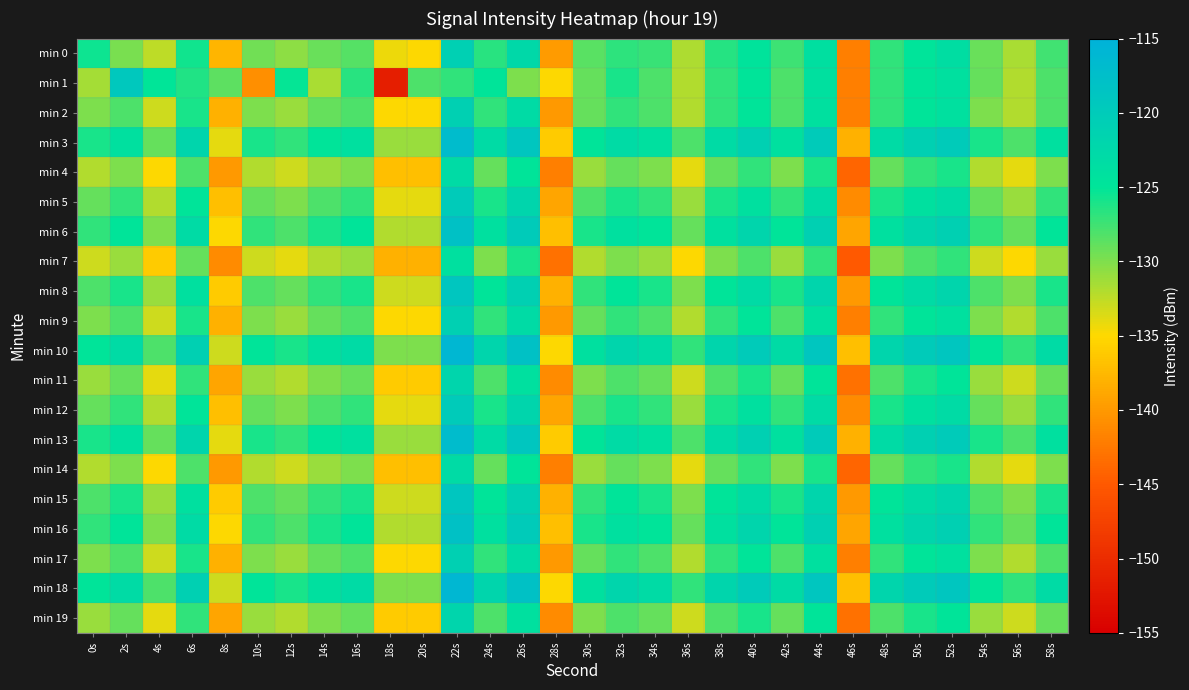

List the series in order of their peak value, lowest first.

min 7, min 4, min 14, min 11, min 19, min 2, min 9, min 17, min 0, min 5, min 12, min 1, min 8, min 15, min 6, min 16, min 3, min 13, min 10, min 18